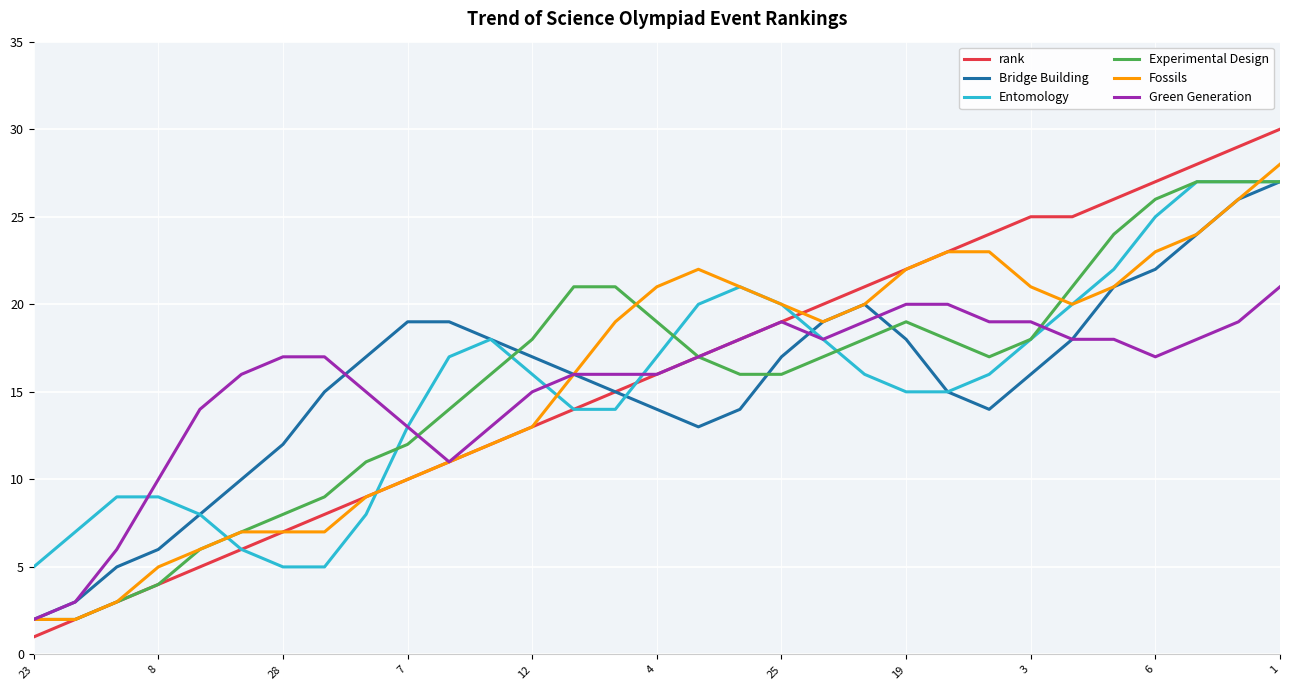

What is the highest value of the Bridge Building series?

27